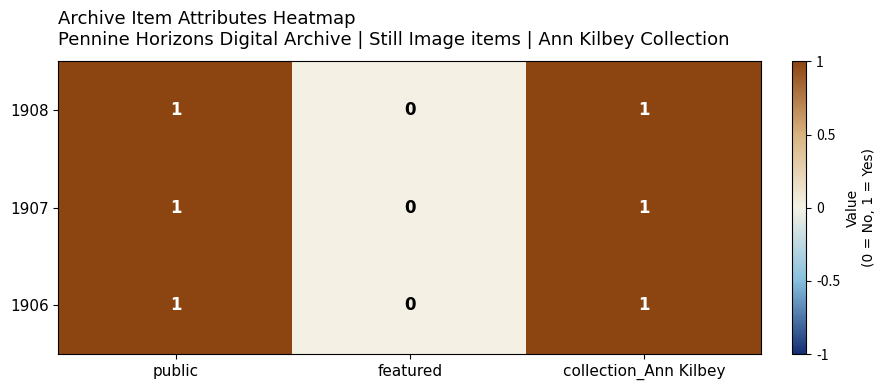

Reading left to right, what are all the values shown in this chart?

1908: public=1	featured=0	collection_Ann Kilbey=1
1907: public=1	featured=0	collection_Ann Kilbey=1
1906: public=1	featured=0	collection_Ann Kilbey=1